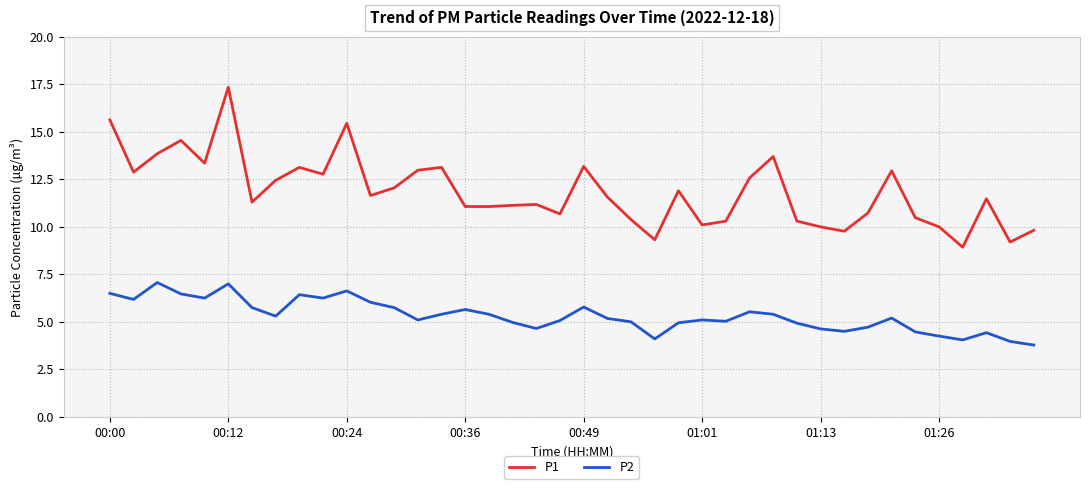

What is the average value of the P2 series?

5.3